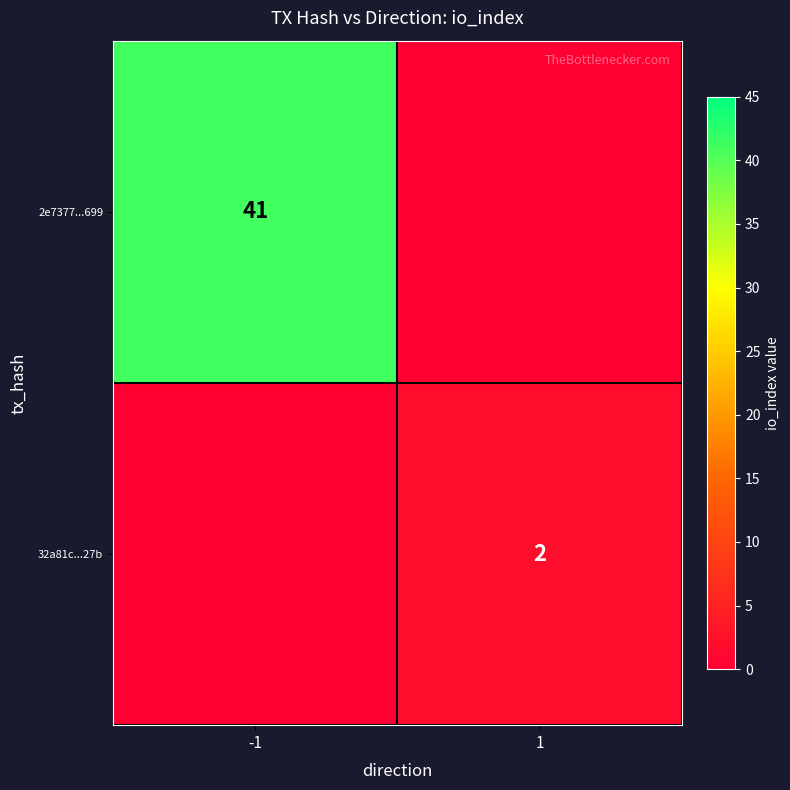

What is the spread (max minus min) of values at -1?

41